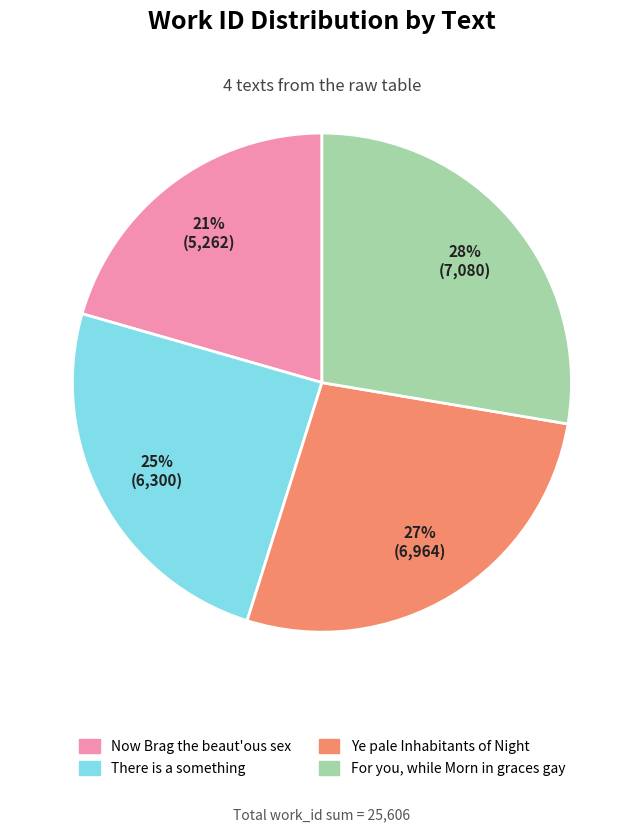

Which category has the smallest portion of the pie?

Now Brag the beaut'ous sex